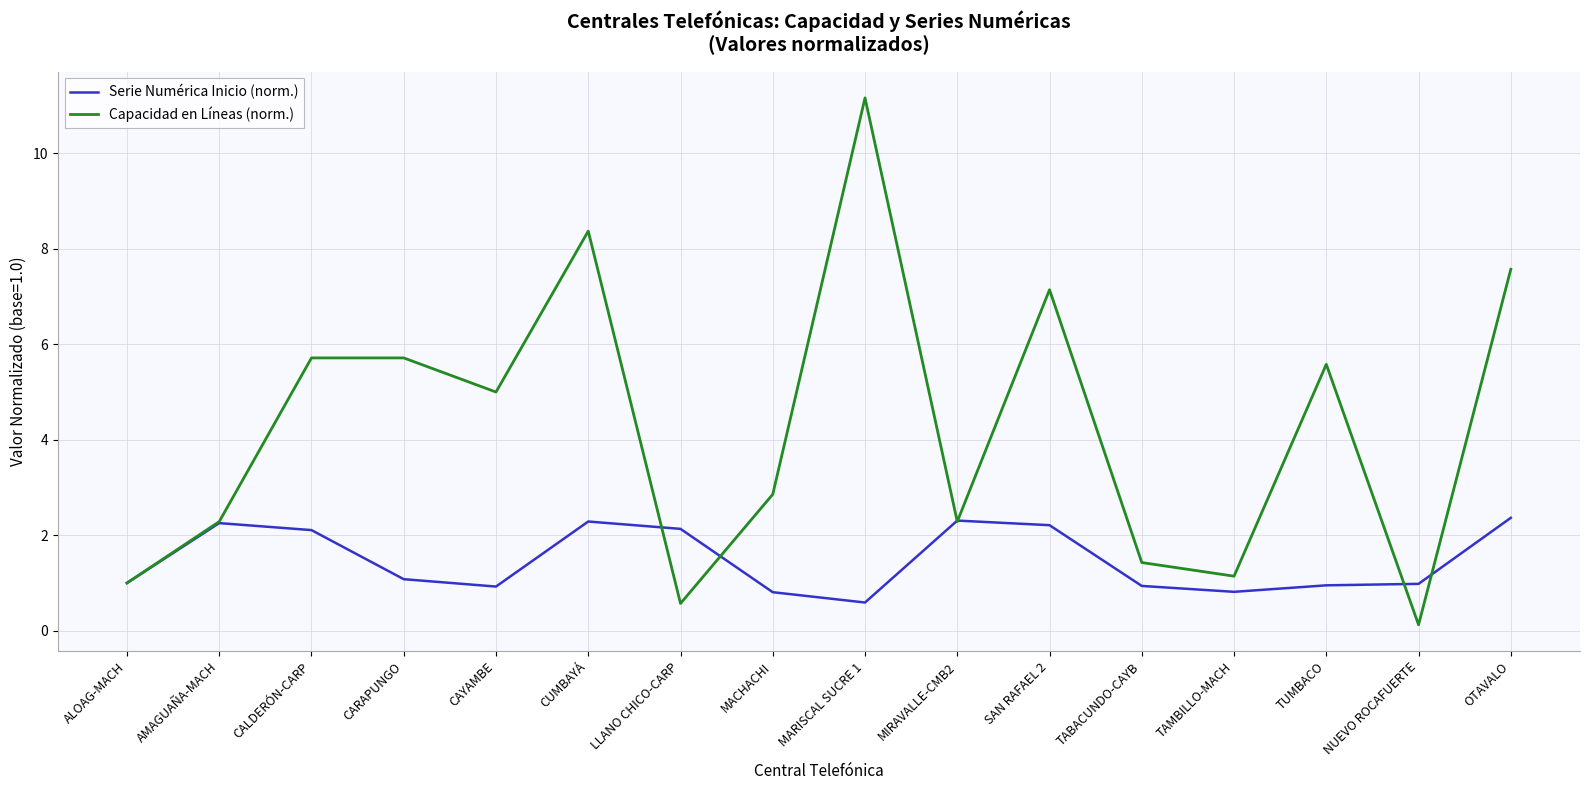

What is the difference between the highest and lowest values at TABACUNDO-CAYB?

0.5